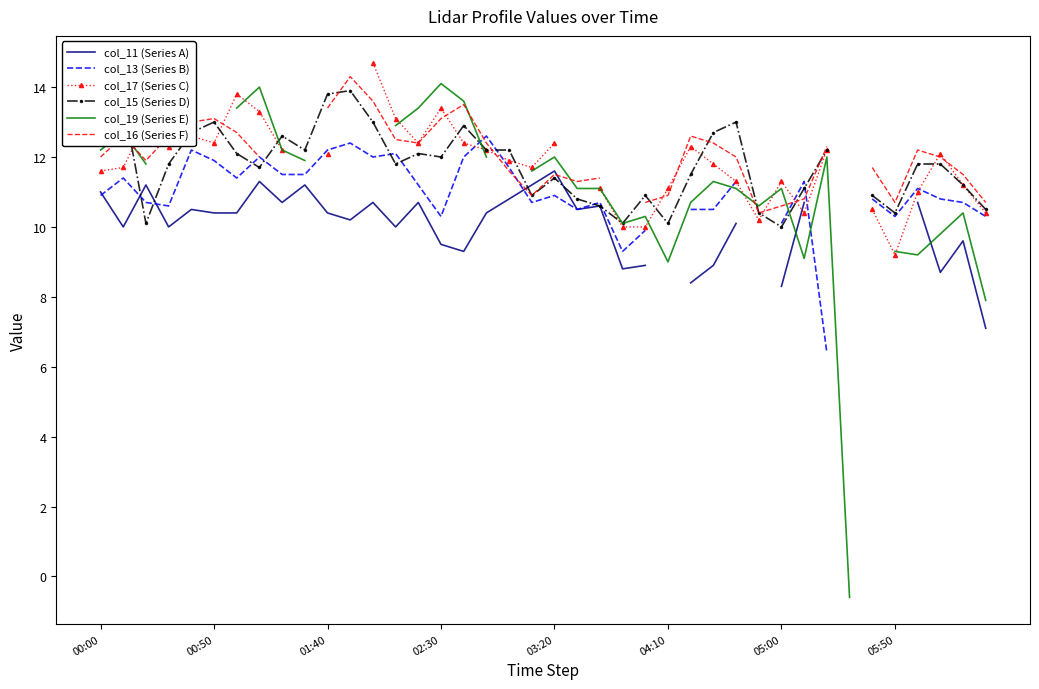

List the series in order of their overall mean, lowest first.

col_11 (Series A), col_13 (Series B), col_17 (Series C), col_15 (Series D), col_19 (Series E), col_16 (Series F)